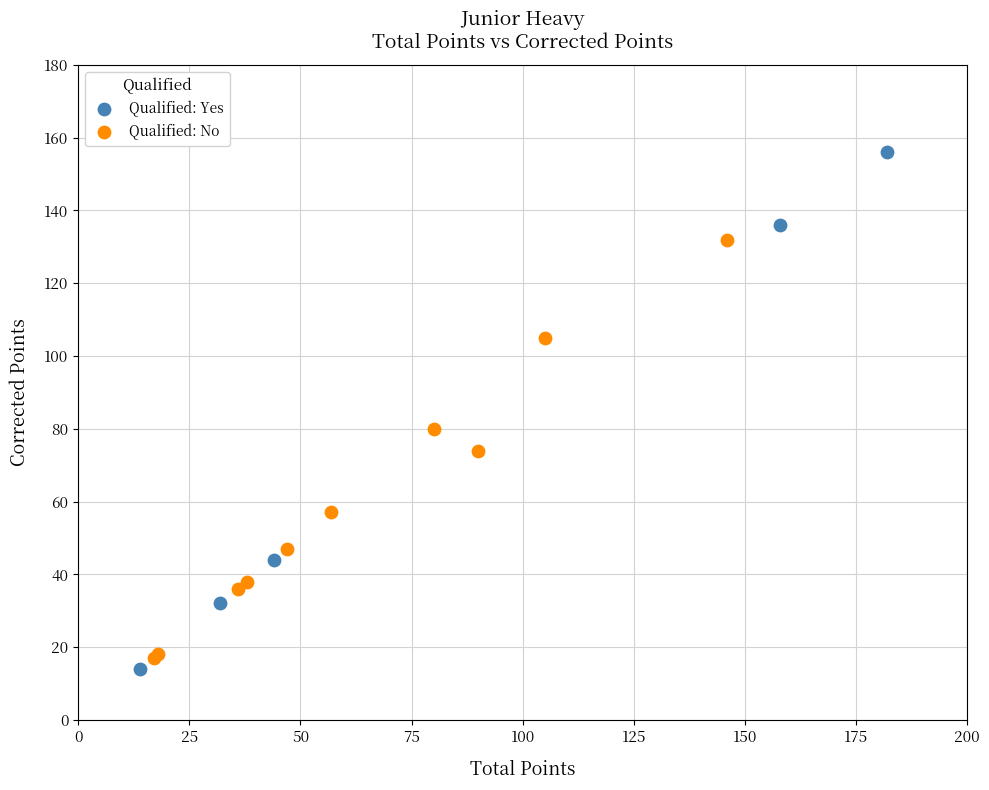

Which series contains the highest Y value?

Qualified: Yes